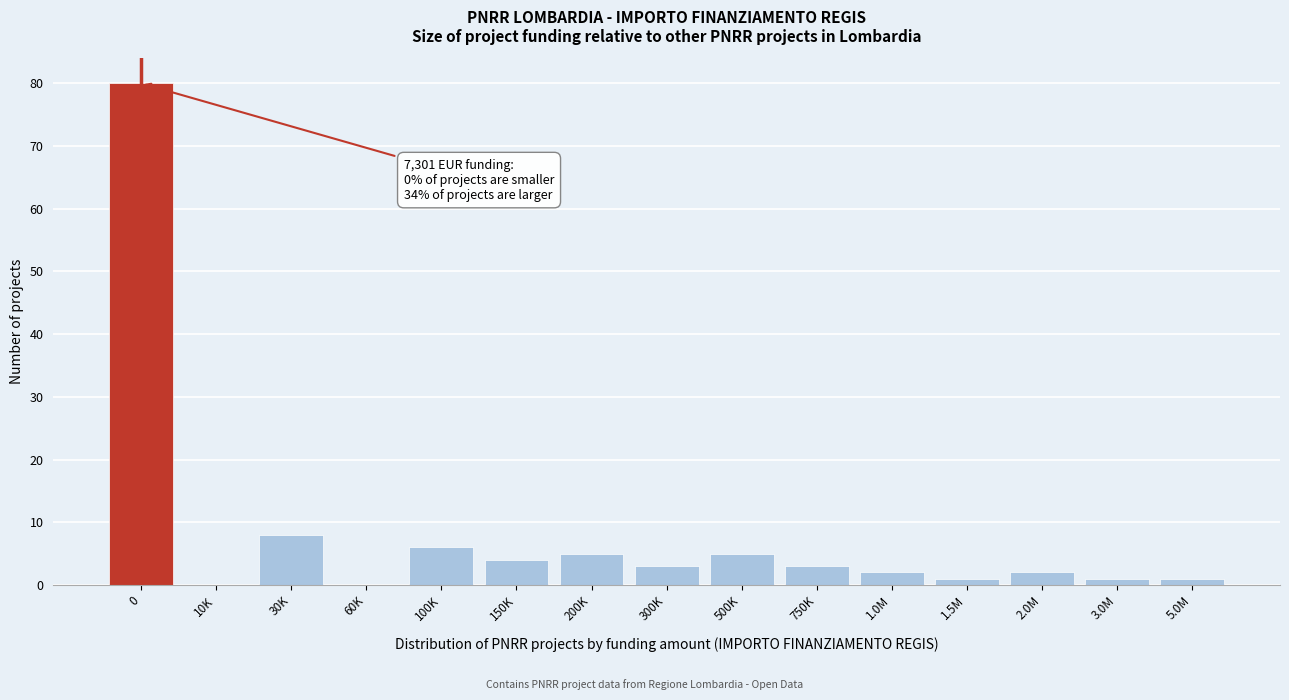

Reading left to right, extract all data points from this chart.

0=80	10K=0	30K=8	60K=0	100K=6	150K=4	200K=5	300K=3	500K=5	750K=3	1.0M=2	1.5M=1	2.0M=2	3.0M=1	5.0M=1